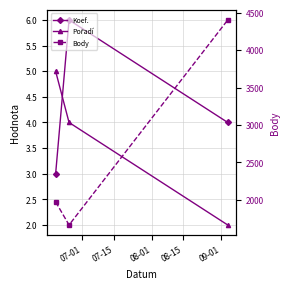

How many data points in Koef. are less than 4?

1